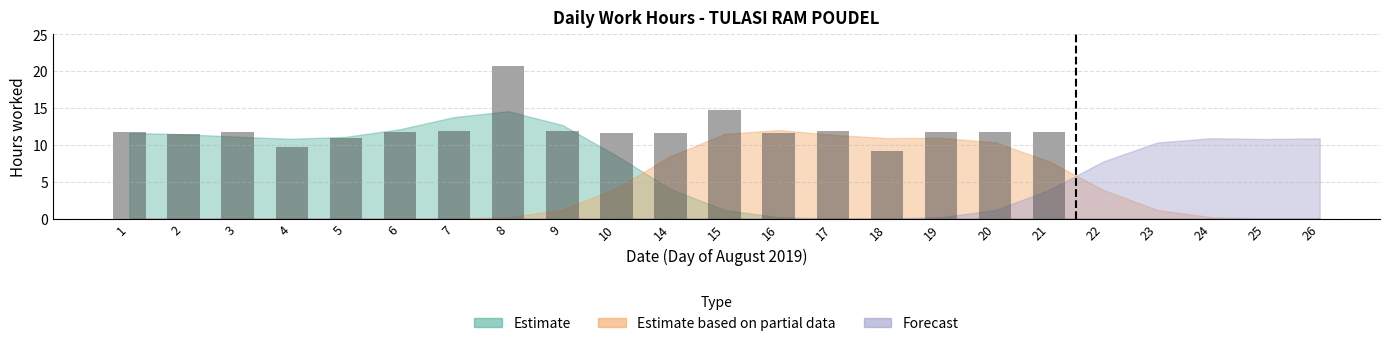

Count the number of categories in the chart.

23